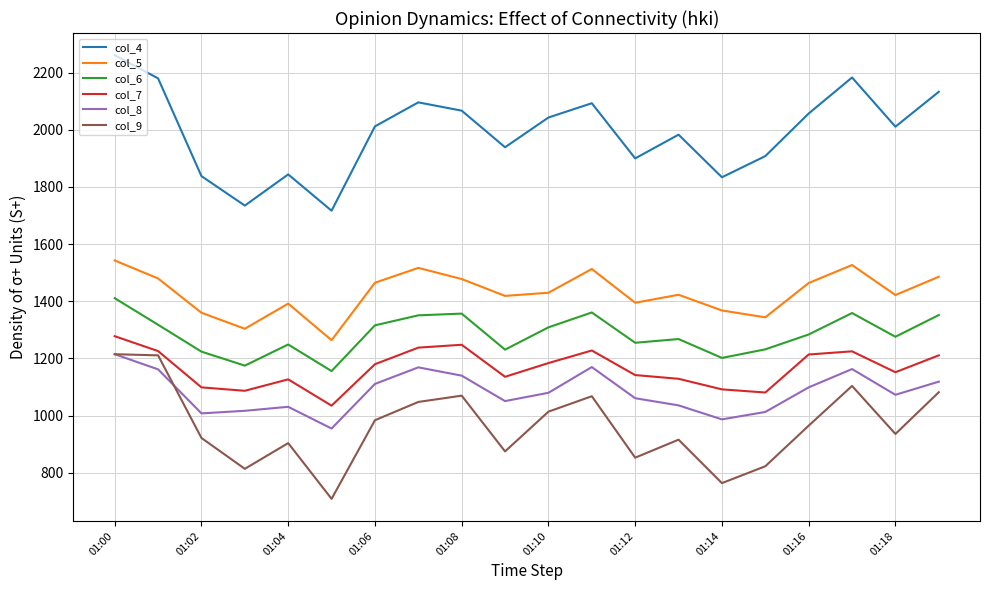

What is the smallest value displayed?

709